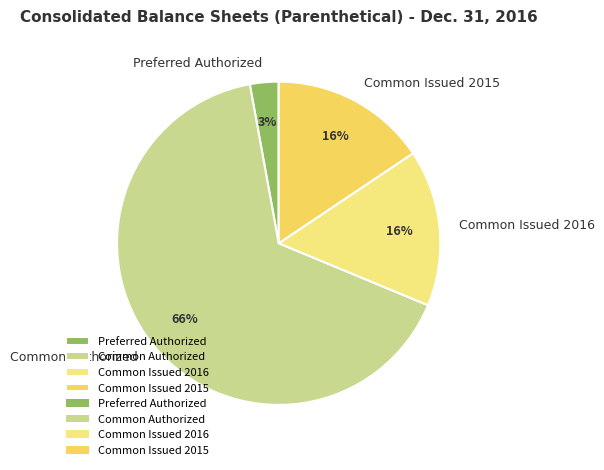

Do Preferred Authorized and Common Authorized together represent more than half of the pie?

Yes